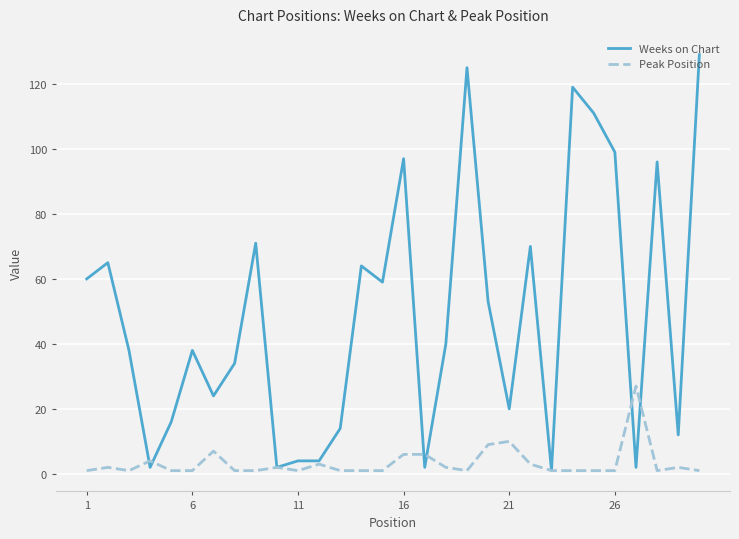

Which series has the widest spread of values?

Weeks on Chart